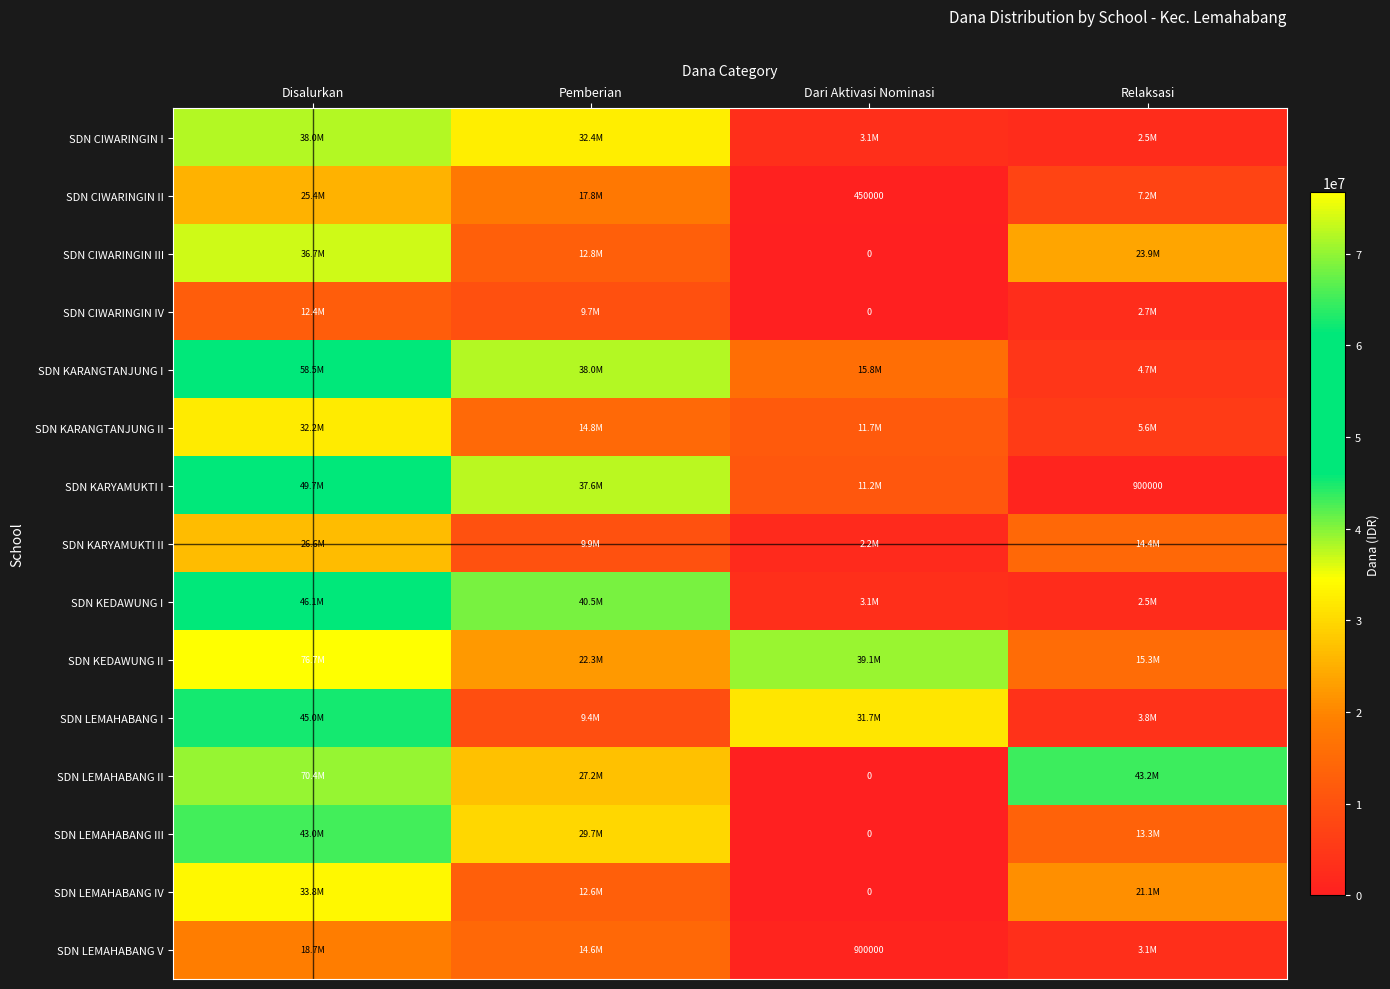

True or false: SDN LEMAHABANG V has a value of 355903 at Dari Aktivasi Nominasi.

False